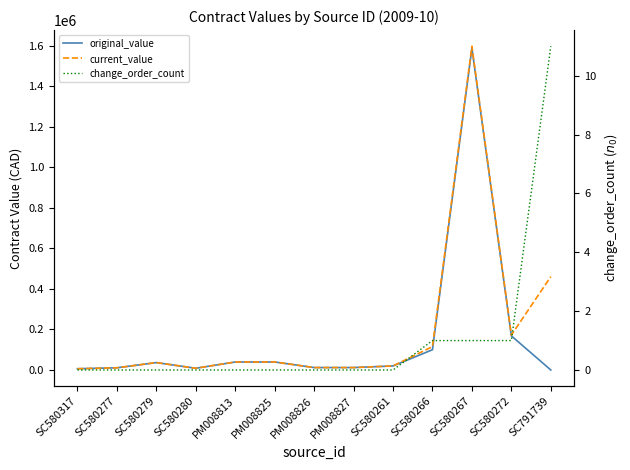

List the series in order of their overall mean, lowest first.

change_order_count, original_value, current_value